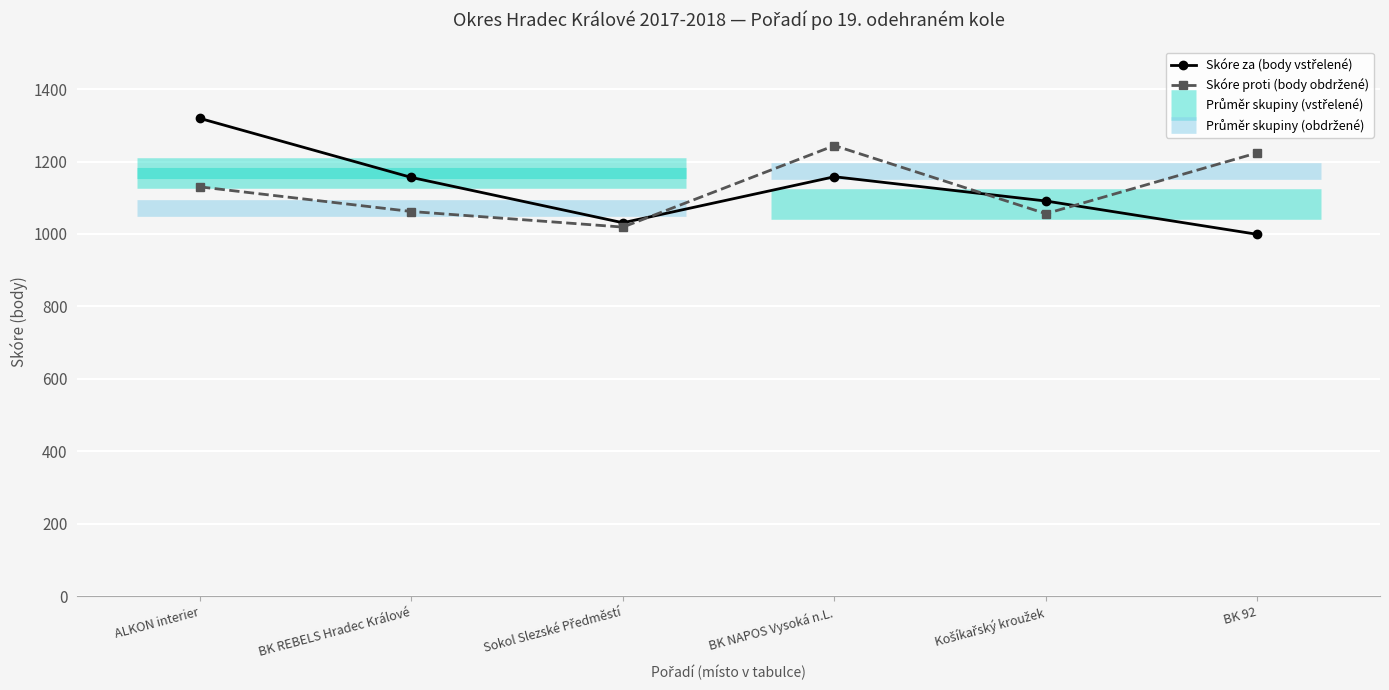

How many lines are shown in the chart?

2